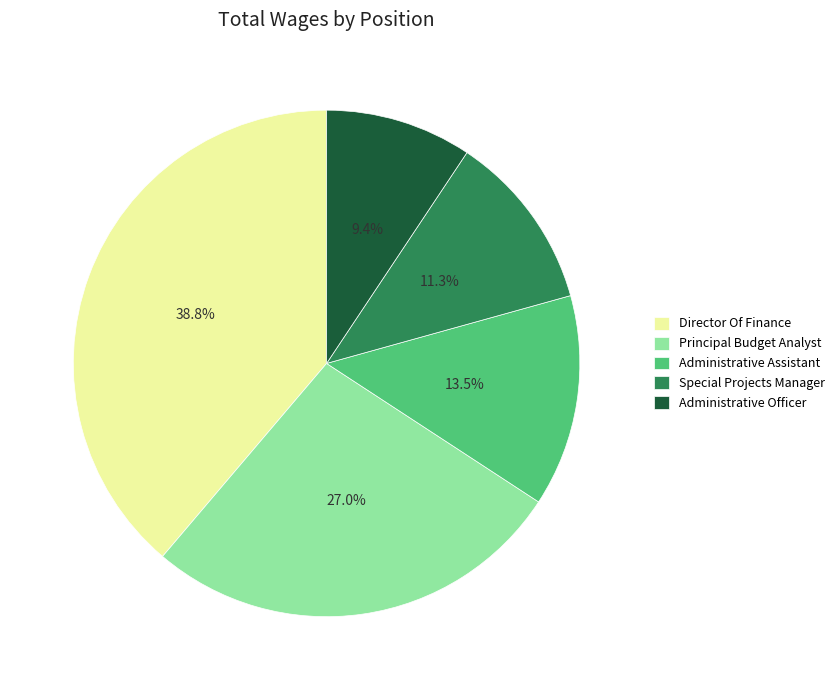

Count the number of slices in the pie.

5